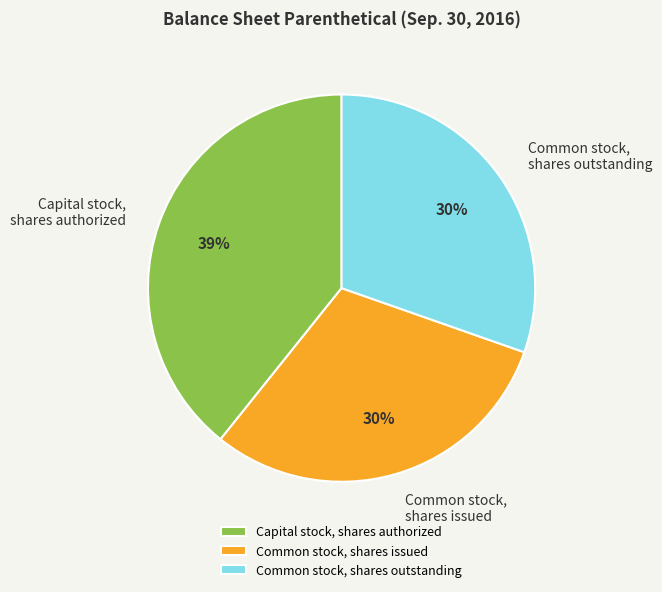

Does Common stock, shares outstanding account for over 50% of the chart?

No